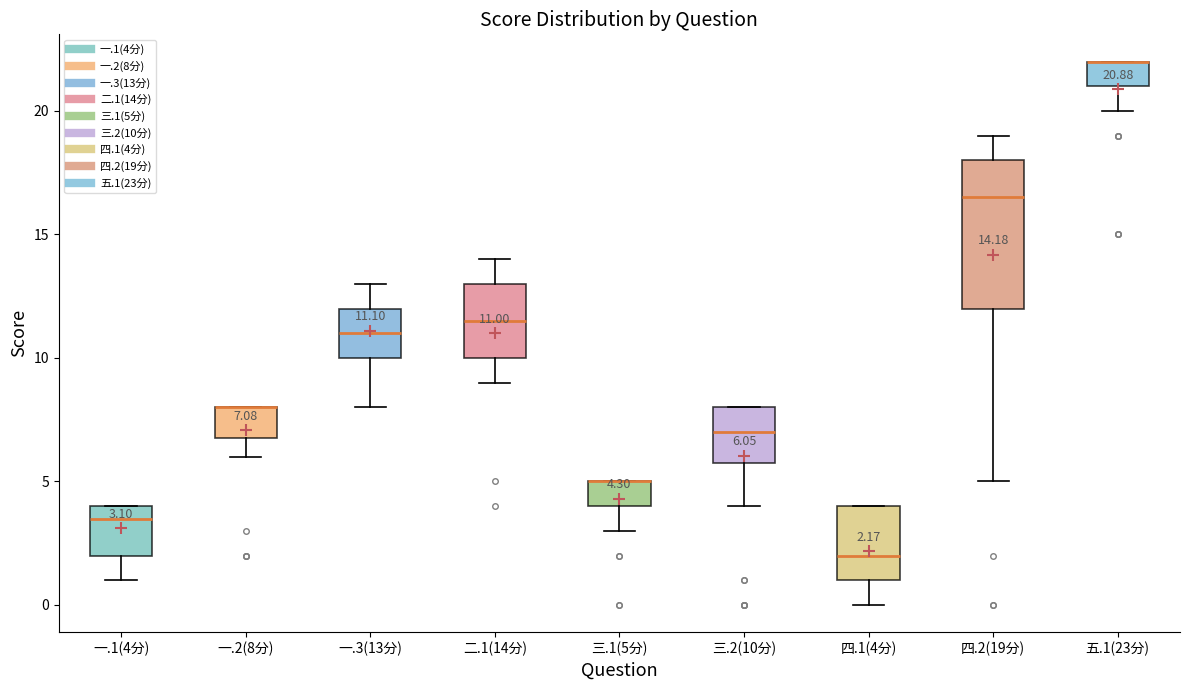

Comparing the boxes themselves (not the whiskers), which one is the tallest?

四.2(19分)